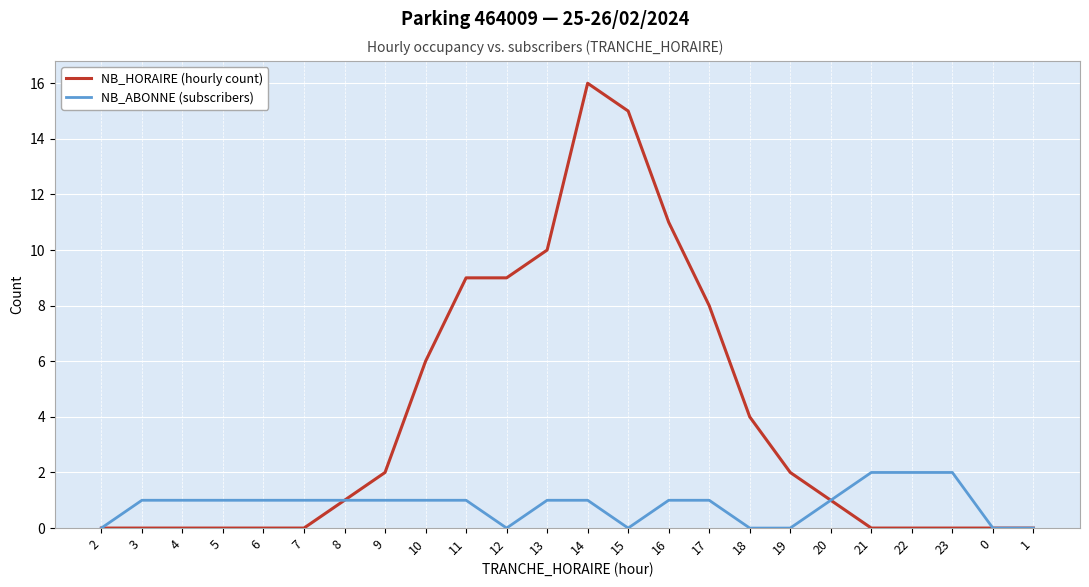

Which category has the highest value across all series?

14